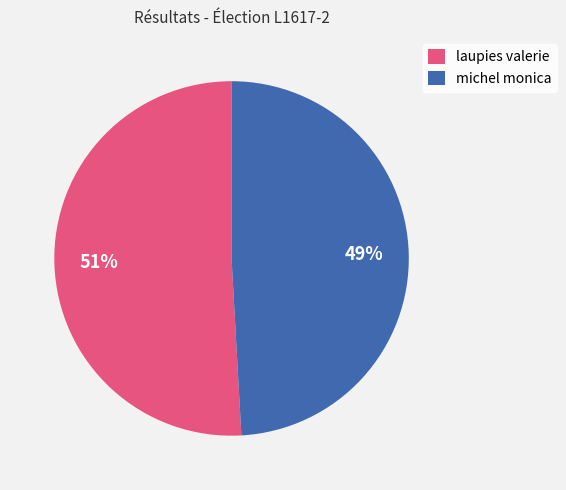

Is there a majority slice in this chart?

Yes